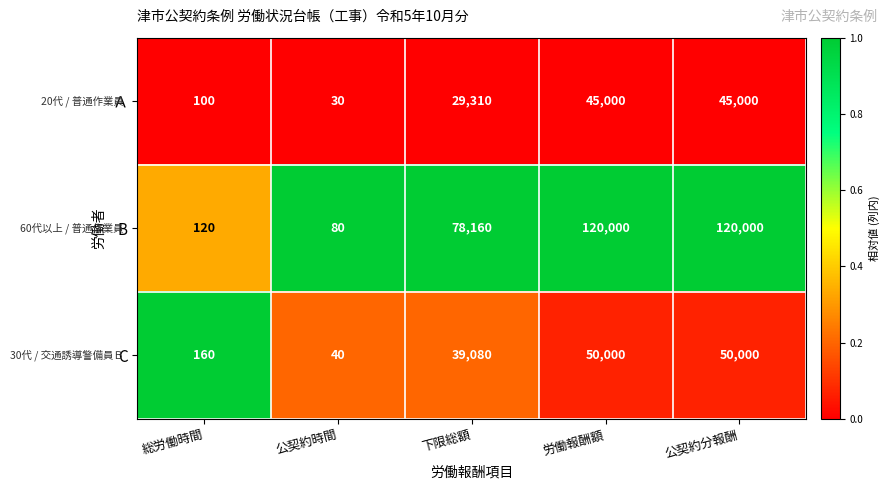

Which series changed the most between 総労働時間 and 公契約分報酬?

B